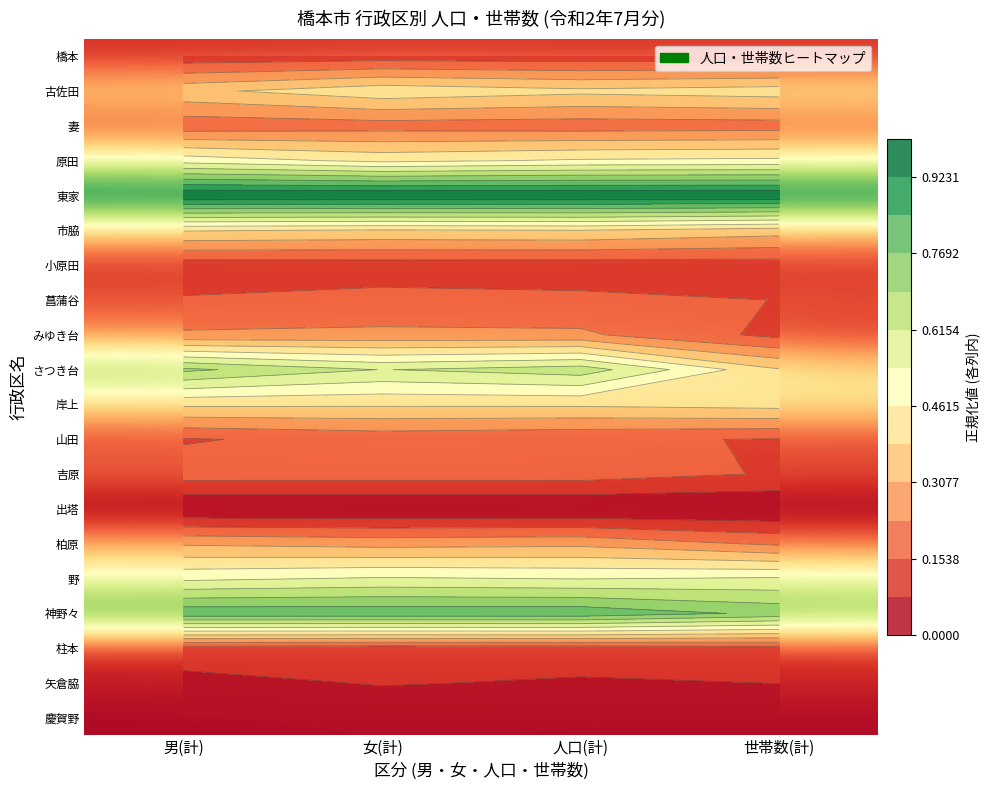

The value of 小原田 at 人口(計) is 0.1. True or false?

False